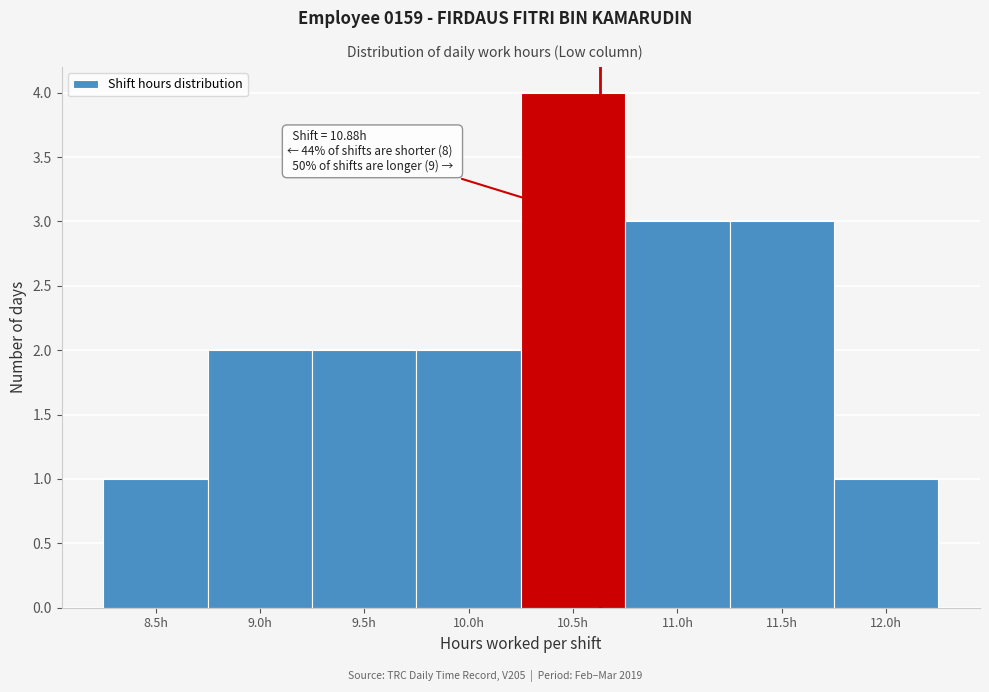

Reading left to right, extract all data points from this chart.

1	2	2	2	4	3	3	1